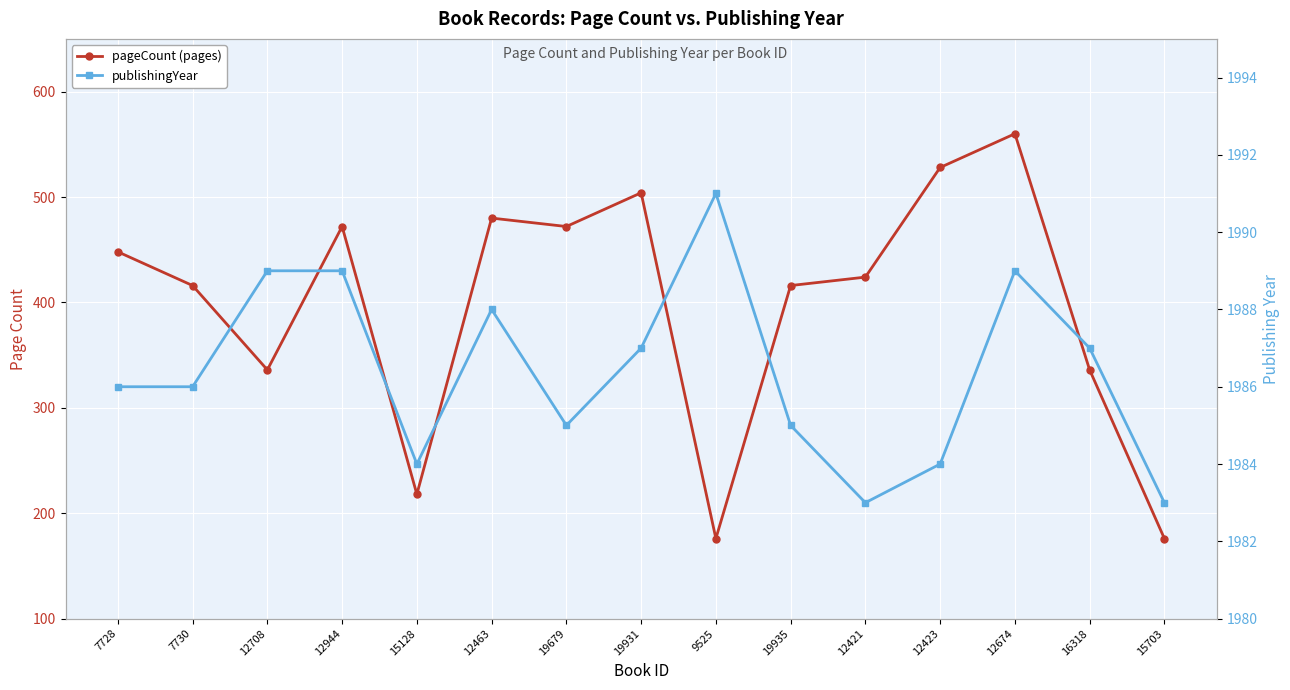

The pageCount (pages) series shows 124 at 7728. True or false?

False